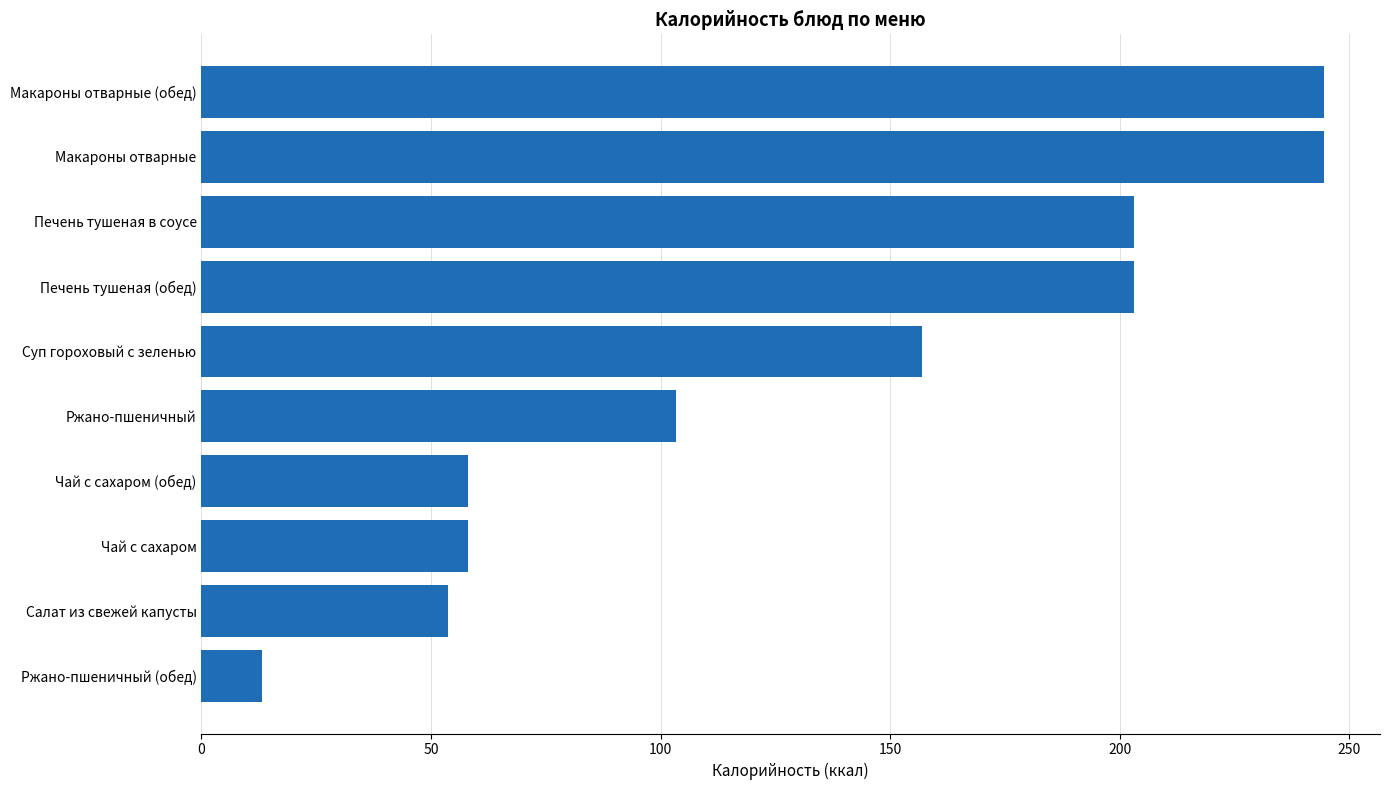

What is the label of the 6th bar from the bottom?

Суп гороховый с зеленью